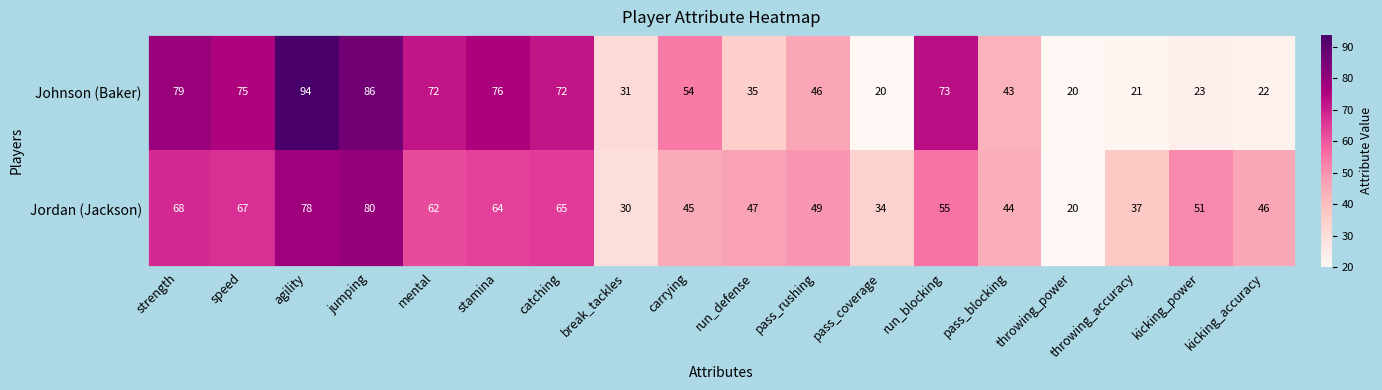

What is the maximum value shown in the chart?

94